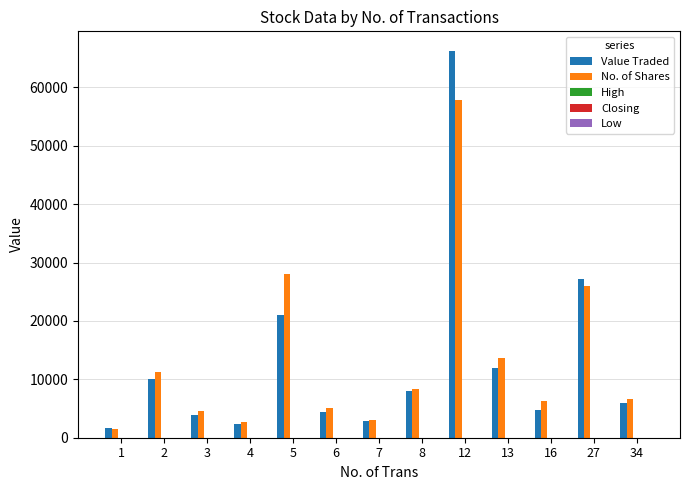

What is the greatest value displayed?

66297.0